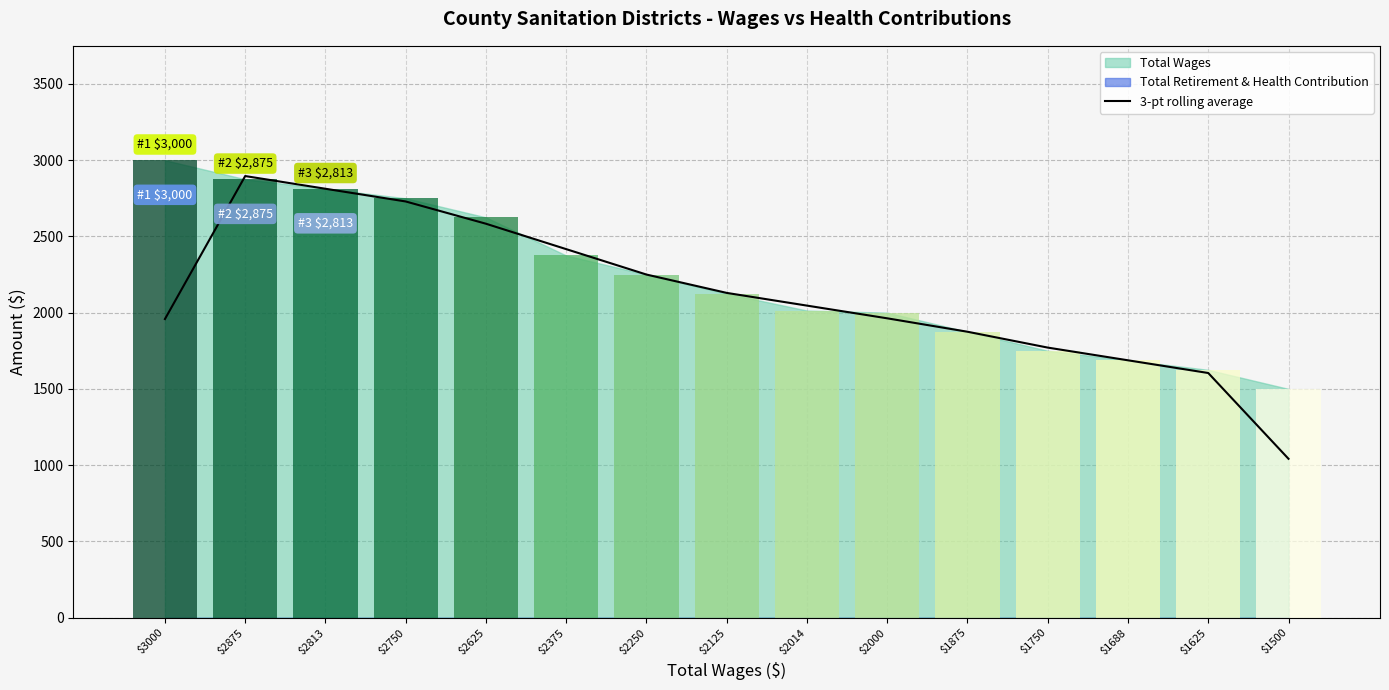

What is the ratio of the value at $1625 to the value at $1750?

0.9